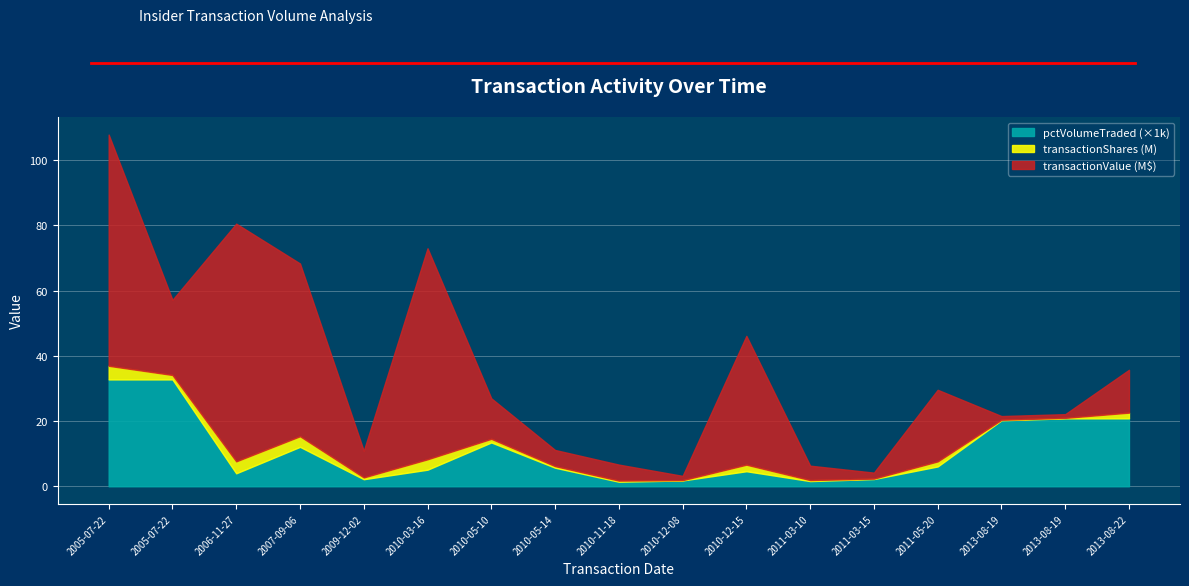

True or false: transactionValue and transactionShares cross at least once.

False